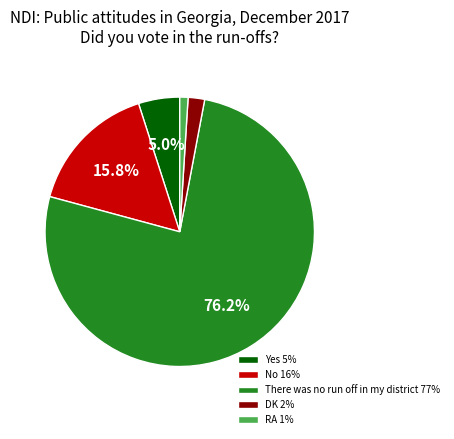

Is there any slice that represents more than half of the pie?

Yes